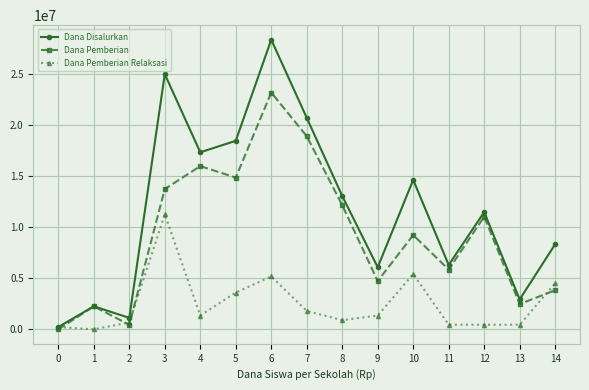

The value of Dana Pemberian at 14 is 3825000. True or false?

True